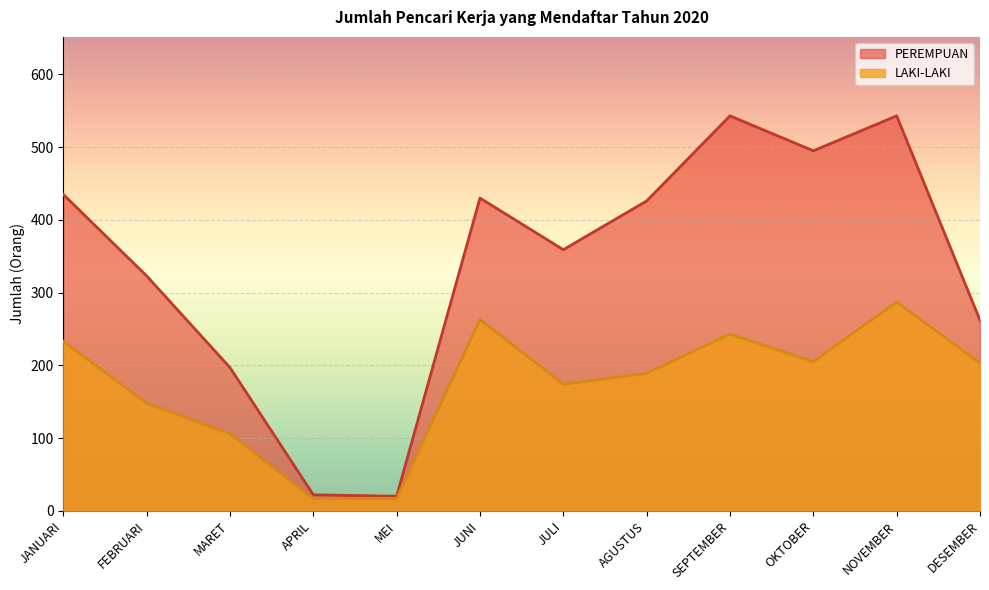

What is the difference between the maximum and minimum values in the LAKI-LAKI series?

270